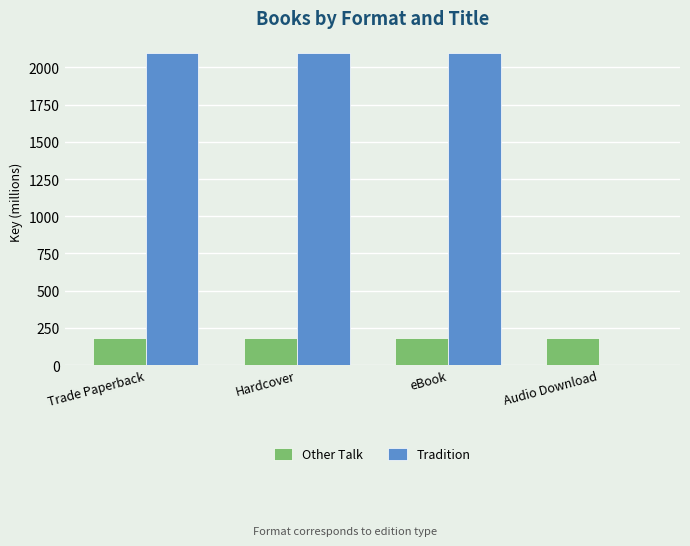

True or false: Tradition has a value of 687.3 at Trade Paperback.

False